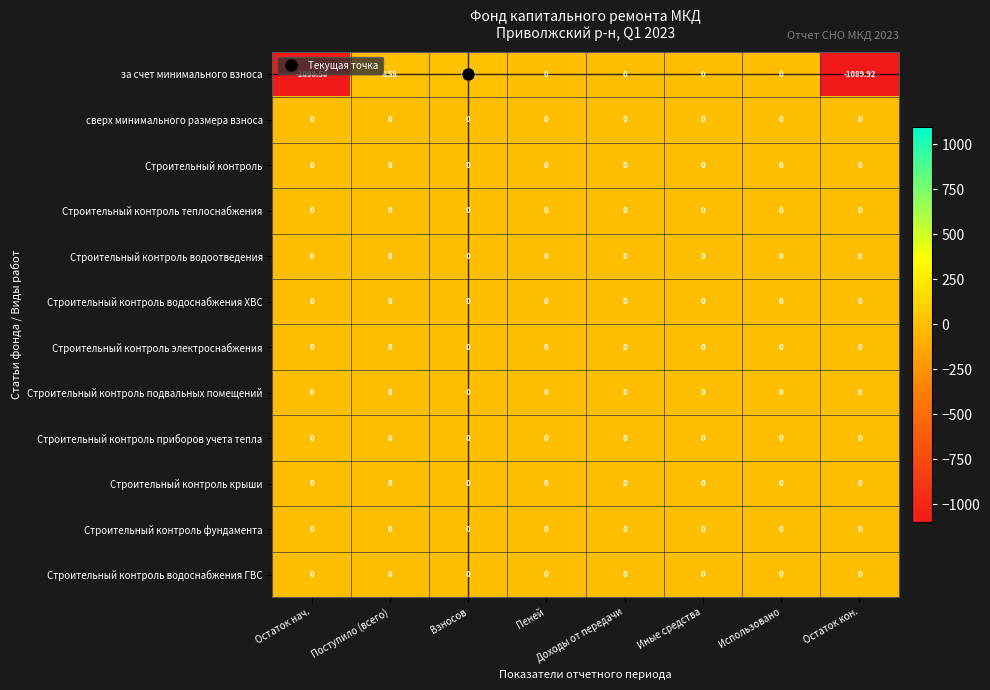

Which series has the widest spread of values?

за счет минимального взноса